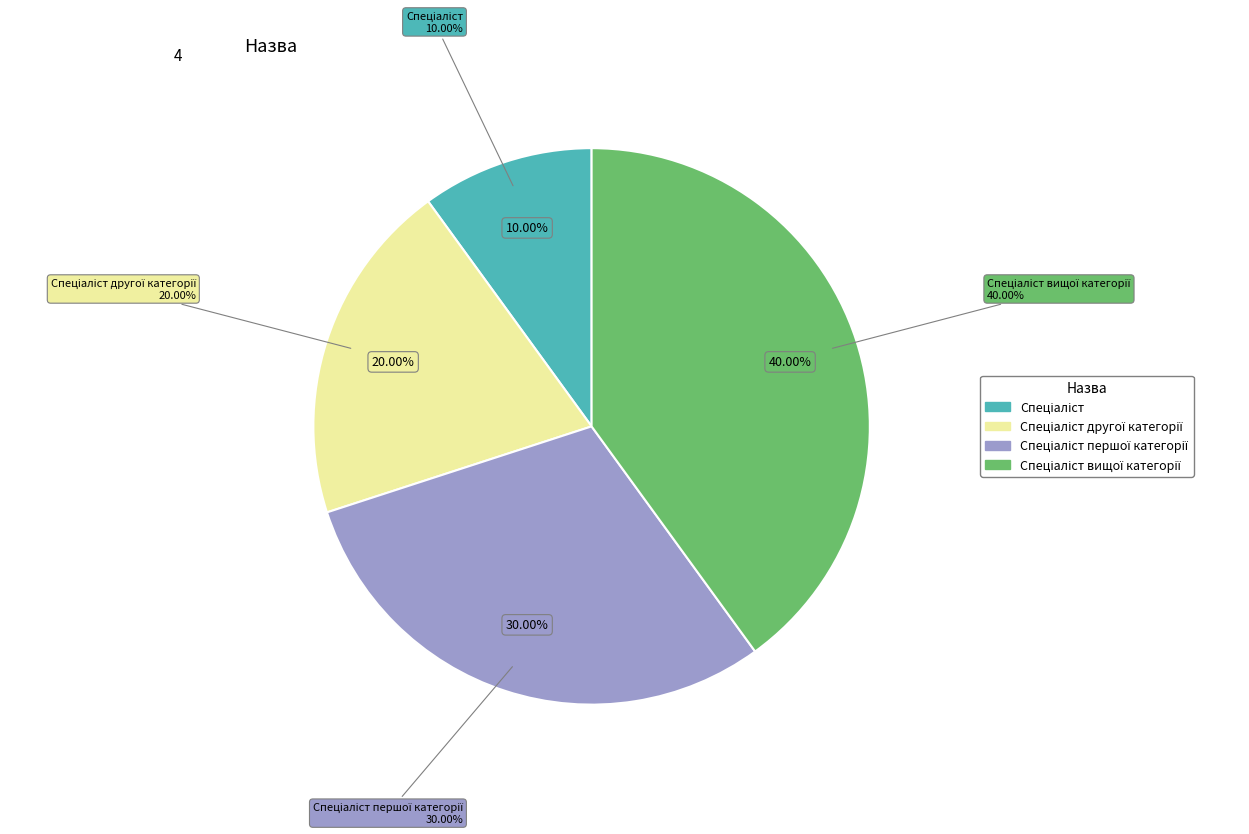

True or false: Спеціаліст другої категорії accounts for 20% of the total.

True